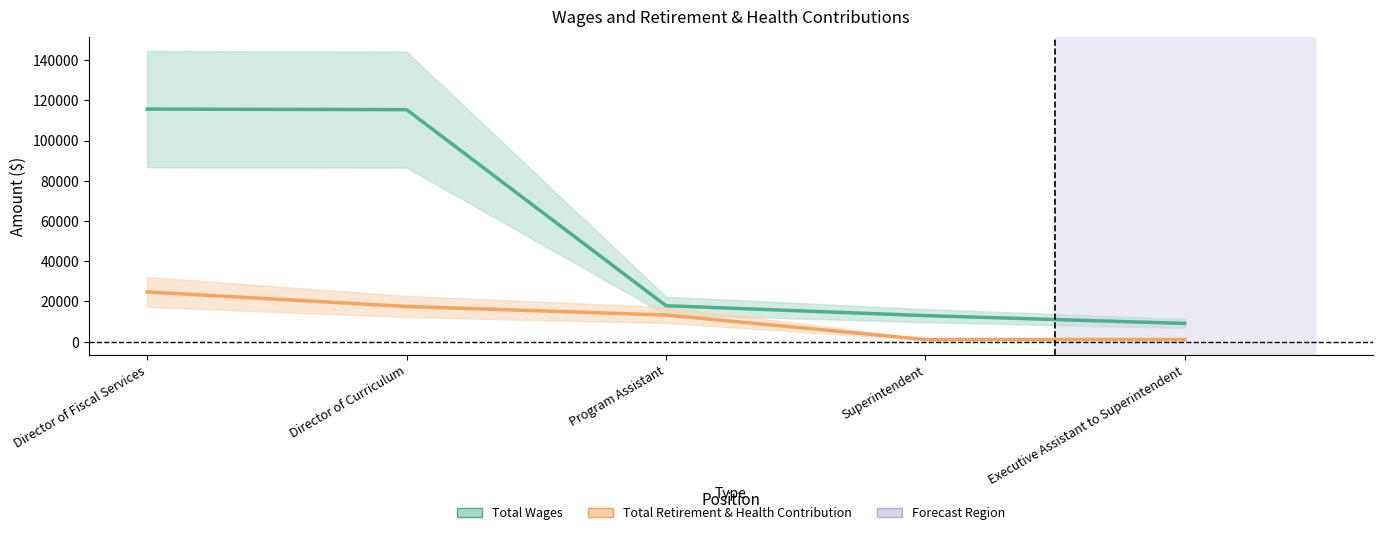

What is the minimum value shown in the chart?

1052